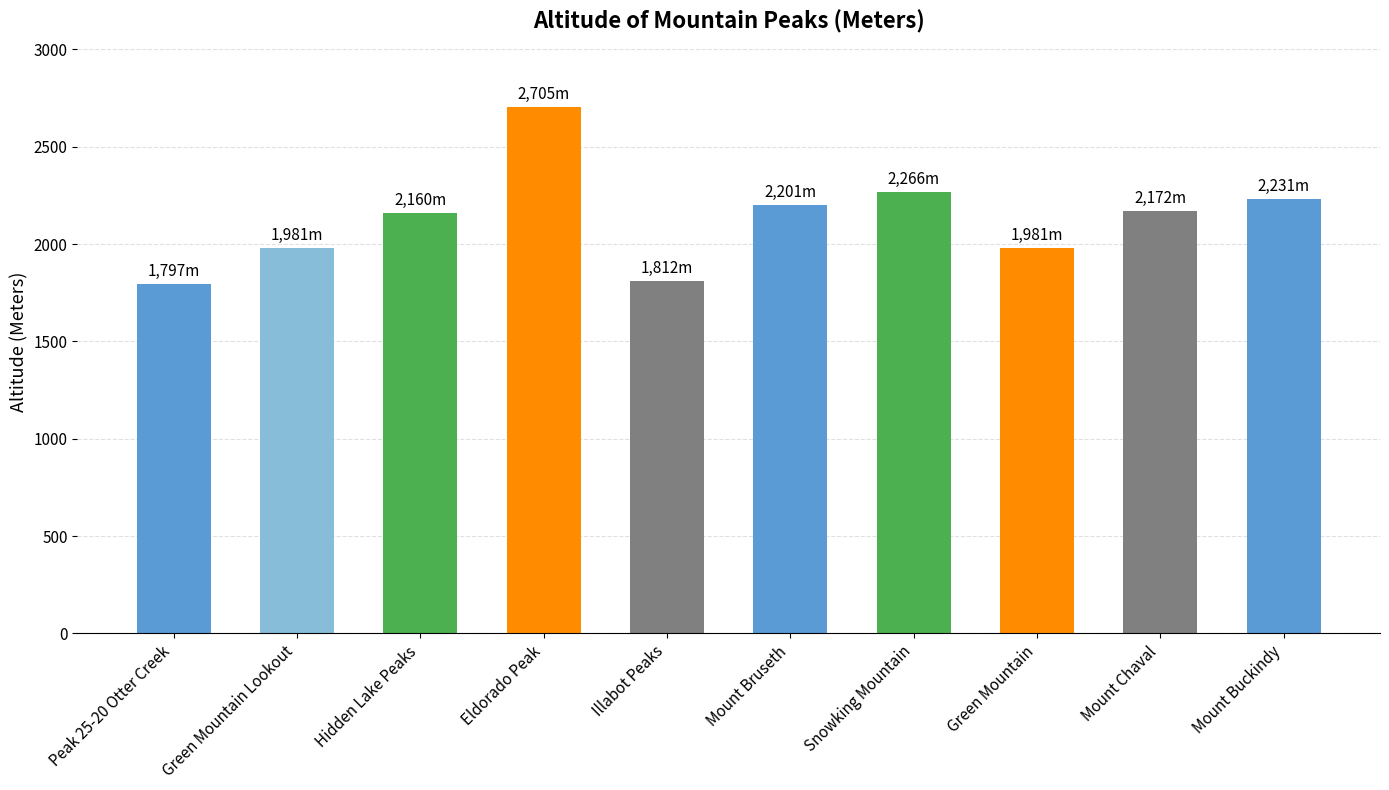

Are the bars horizontal?

No